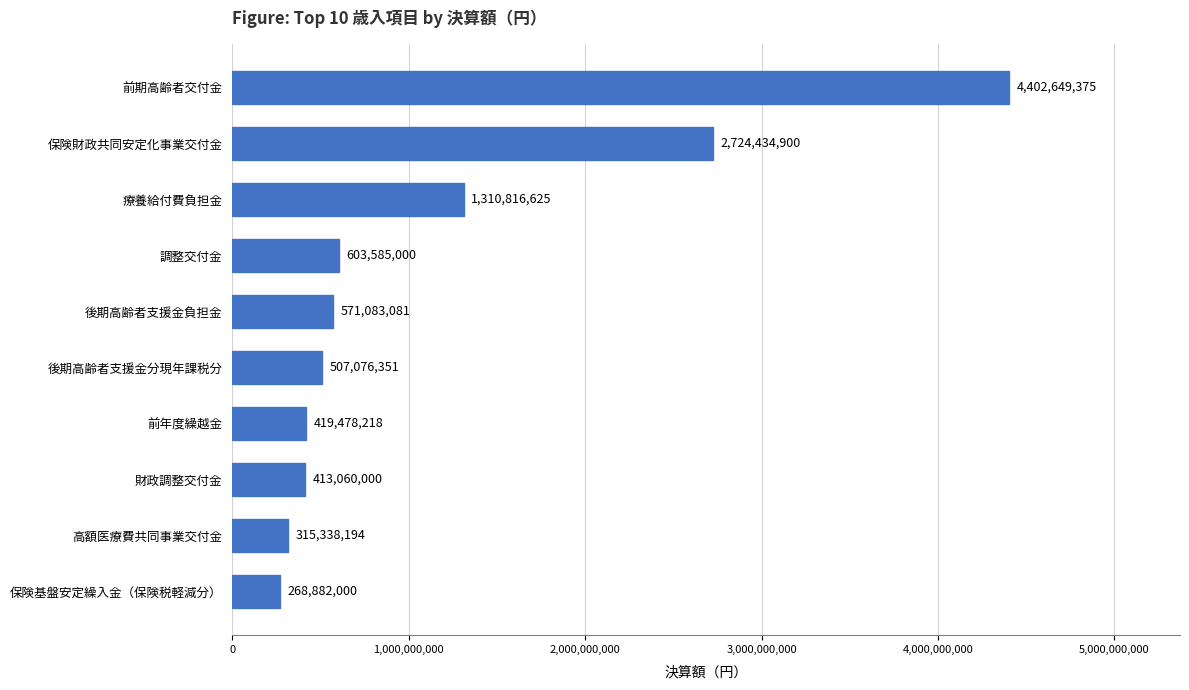

List the labels in order of value, largest first.

前期高齢者交付金, 保険財政共同安定化事業交付金, 療養給付費負担金, 調整交付金, 後期高齢者支援金負担金, 後期高齢者支援金分現年課税分, 前年度繰越金, 財政調整交付金, 高額医療費共同事業交付金, 保険基盤安定繰入金（保険税軽減分）